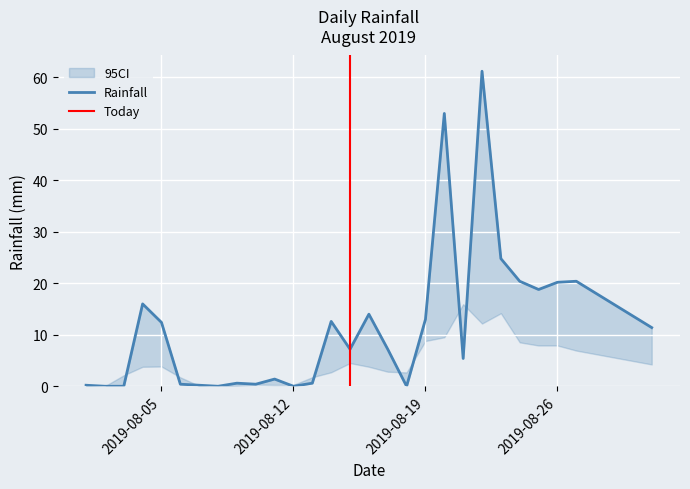

Where is the first local minimum?

2019-08-08